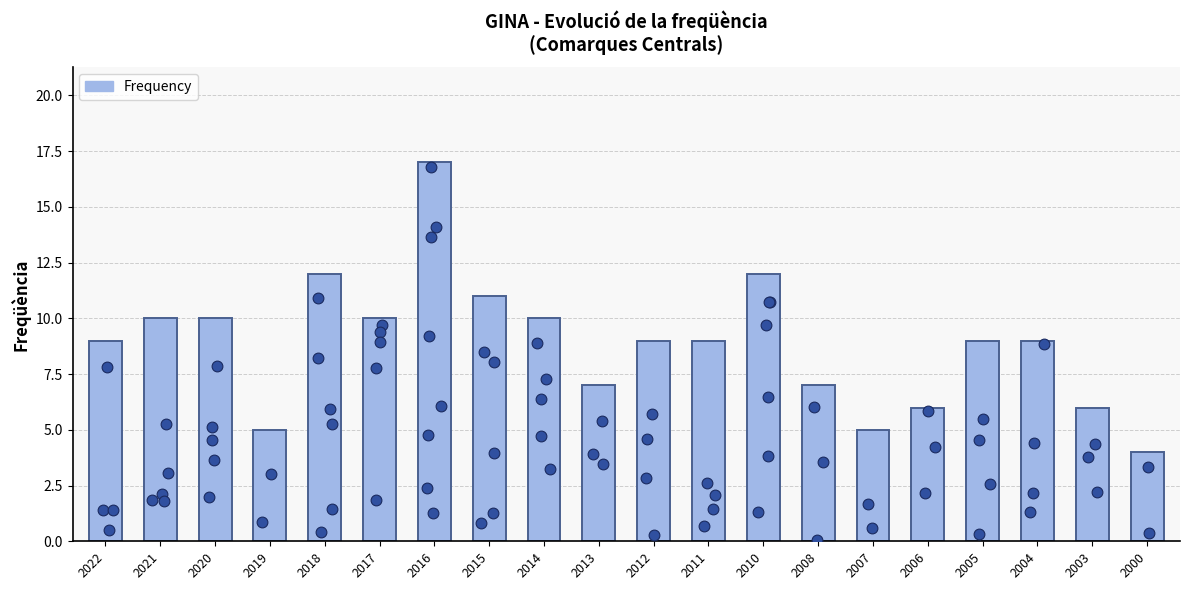

Between 2011 and 2017, which is larger?

2017